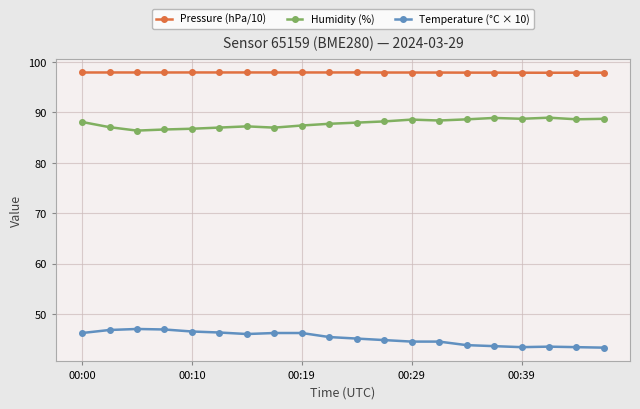

Which series has the largest range (max minus min)?

Temperature (°C × 10)